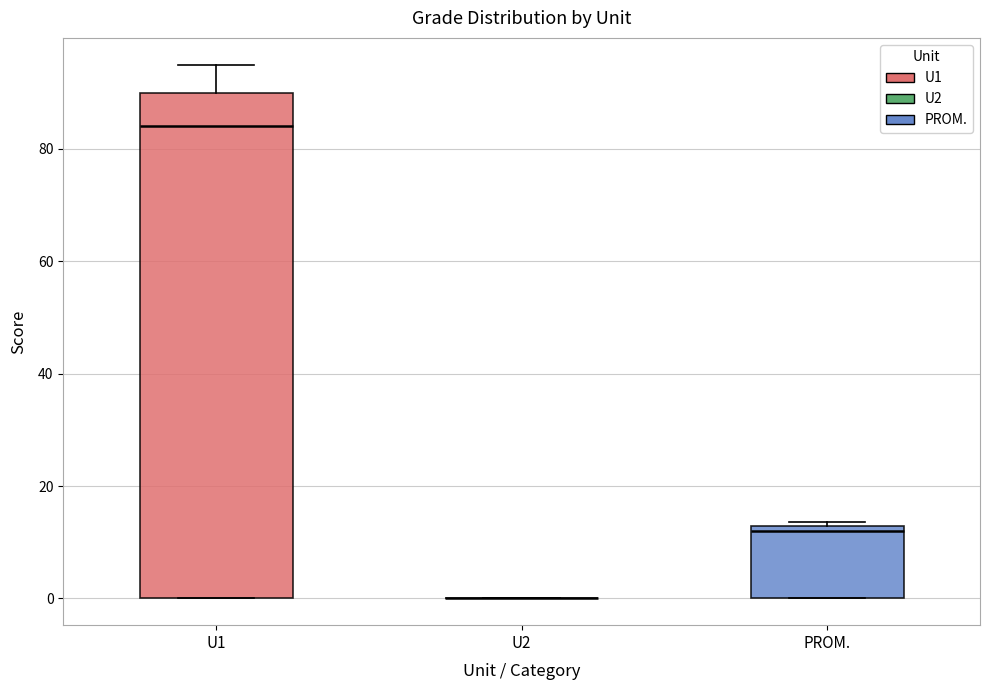

Reading left to right, read every box against the y-axis: the position of its median line, the range the box covers, and the ends of its whiskers. The values are not printed on the chart, so give them approximately, as read against the axis.

U1: median 84, box 0 to 90, whiskers 0 to 96
U2: box collapsed to a line at 0, whiskers 0 to 0
PROM.: median 12 (just below the box's upper edge), box 0 to 12, whiskers 0 to 14